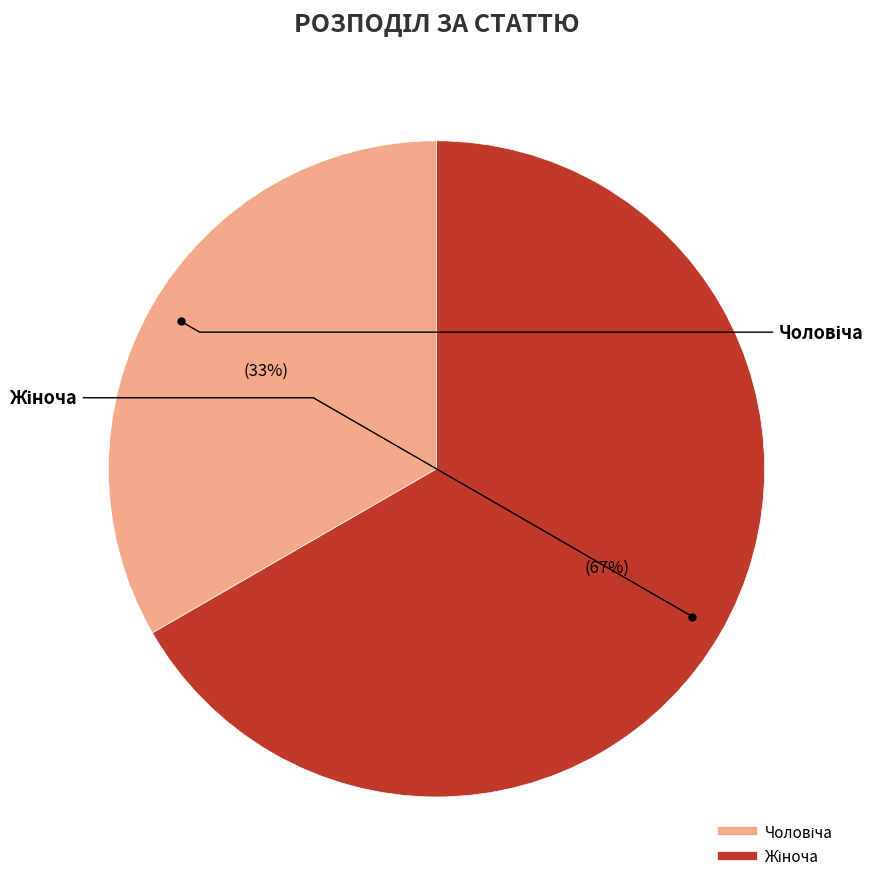

Is there a majority slice in this chart?

Yes